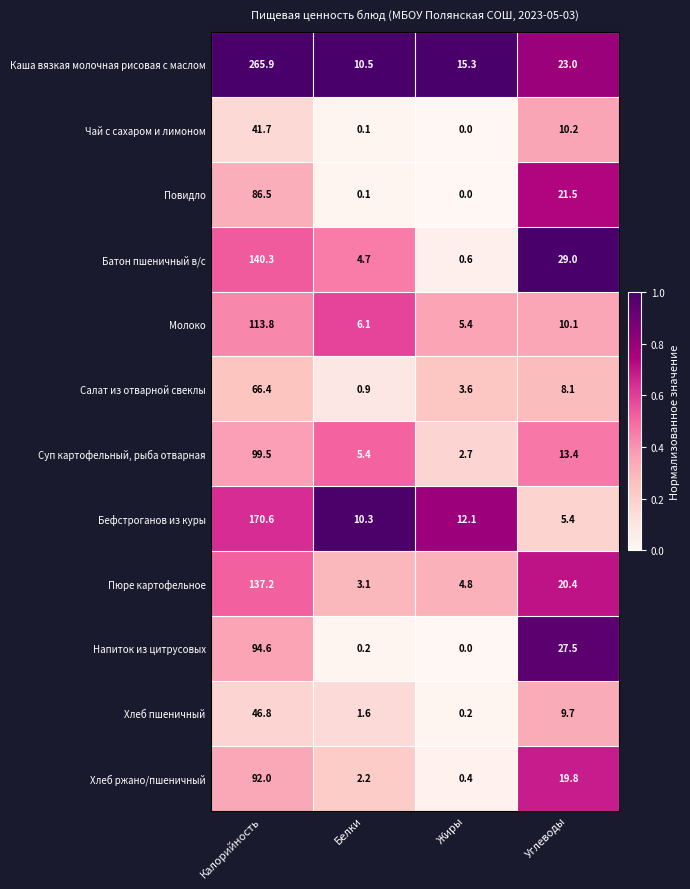

List the labels in order of Чай с сахаром и лимоном value, smallest first.

Жиры, Белки, Углеводы, Калорийность